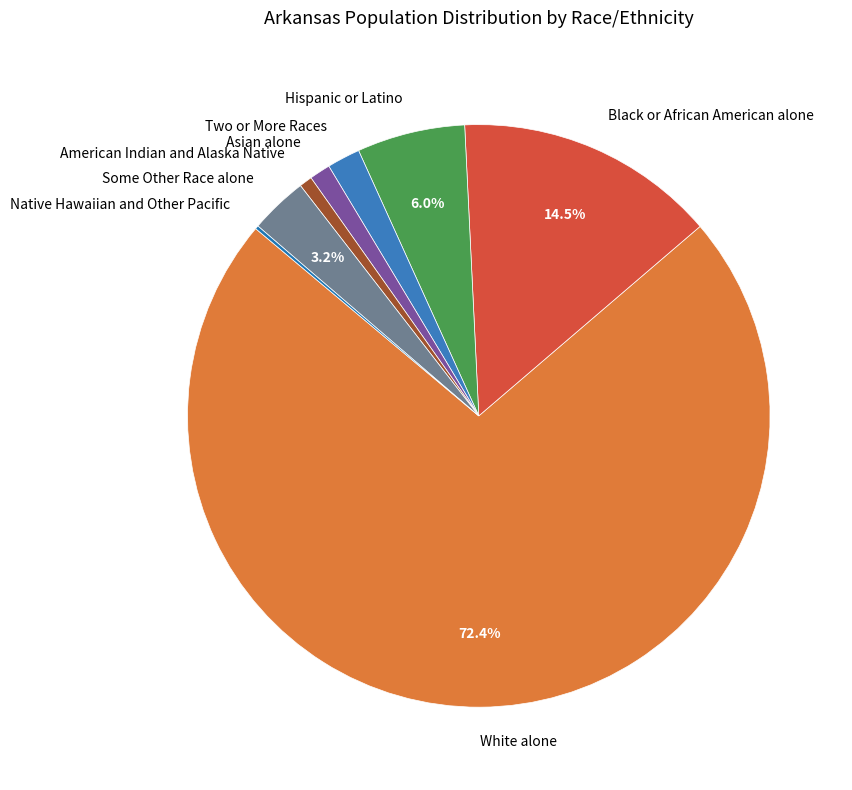

To the nearest percent, what percentage of the pie is Two or More Races?

2%